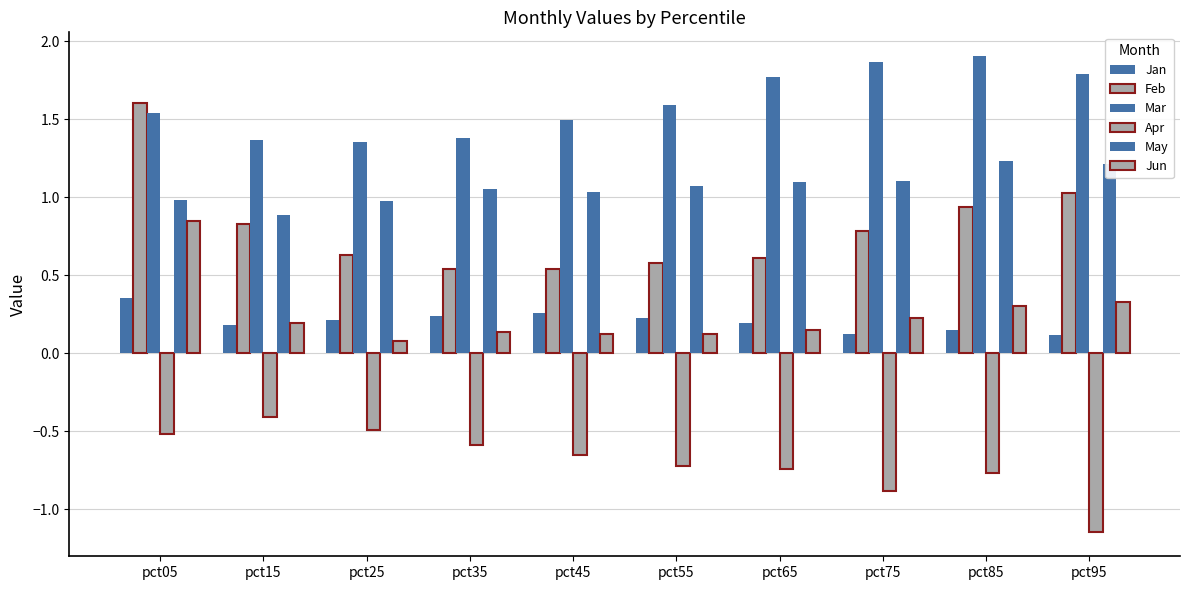

How many bars are there in each group?

6